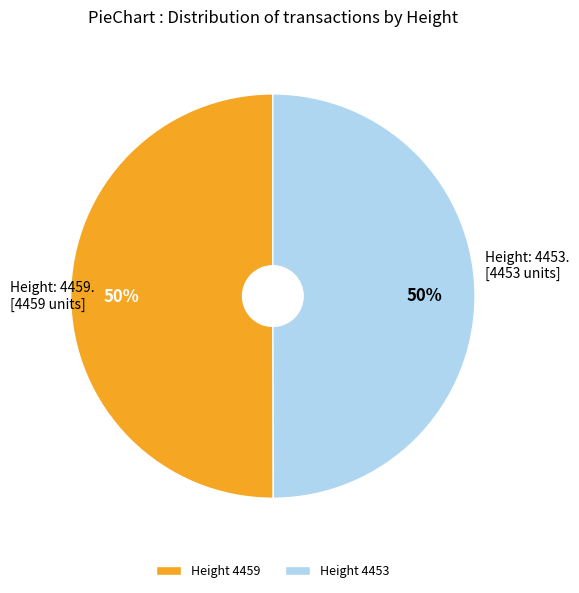

Combined, do Height 4453 and Height 4459 account for over 50%?

Yes